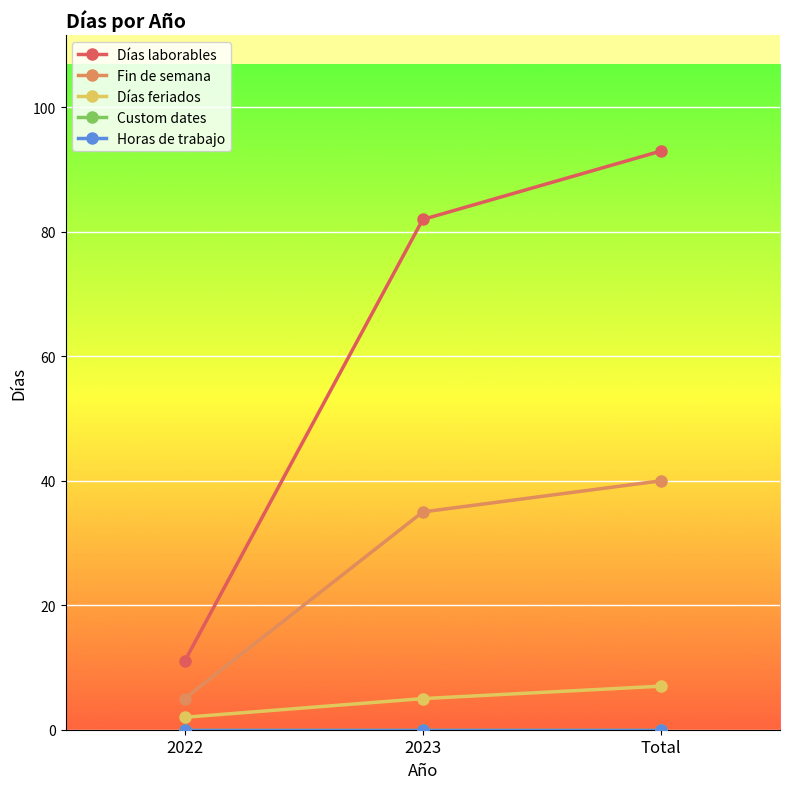

Does the chart have visible grid lines?

Yes